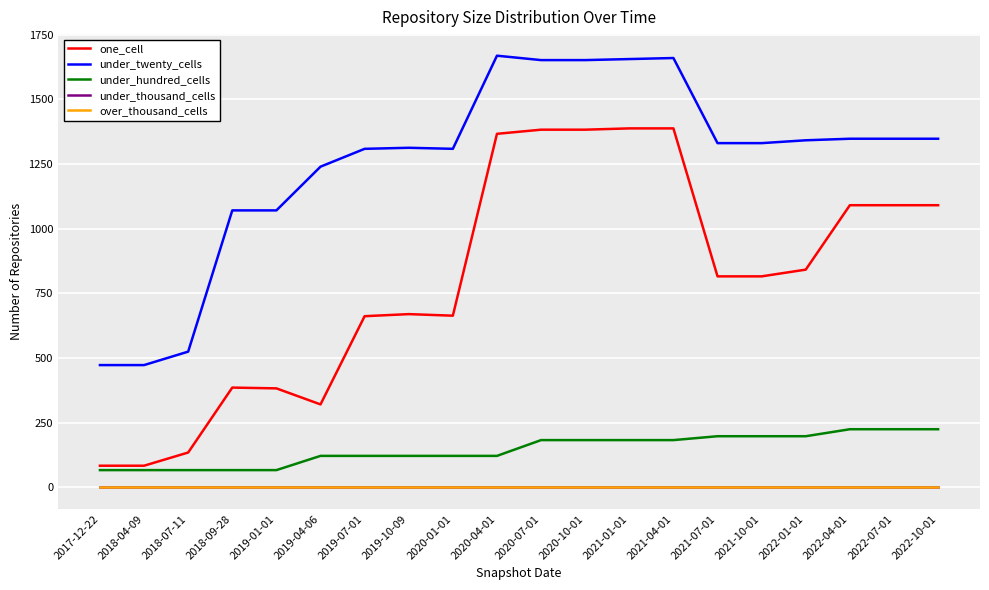

Reading left to right, what are all the values shown in this chart?

one_cell: 2017-12-22=84	2018-04-09=84	2018-07-11=135	2018-09-28=386	2019-01-01=383	2019-04-06=321	2019-07-01=662	2019-10-09=670	2020-01-01=664	2020-04-01=1367	2020-07-01=1383	2020-10-01=1383	2021-01-01=1388	2021-04-01=1388	2021-07-01=816	2021-10-01=816	2022-01-01=842	2022-04-01=1091	2022-07-01=1091	2022-10-01=1091
under_twenty_cells: 2017-12-22=473	2018-04-09=473	2018-07-11=525	2018-09-28=1071	2019-01-01=1071	2019-04-06=1240	2019-07-01=1309	2019-10-09=1313	2020-01-01=1309	2020-04-01=1669	2020-07-01=1652	2020-10-01=1652	2021-01-01=1656	2021-04-01=1660	2021-07-01=1331	2021-10-01=1331	2022-01-01=1342	2022-04-01=1348	2022-07-01=1348	2022-10-01=1348
under_hundred_cells: 2017-12-22=67	2018-04-09=67	2018-07-11=67	2018-09-28=67	2019-01-01=67	2019-04-06=122	2019-07-01=122	2019-10-09=122	2020-01-01=122	2020-04-01=122	2020-07-01=183	2020-10-01=183	2021-01-01=183	2021-04-01=183	2021-07-01=198	2021-10-01=198	2022-01-01=198	2022-04-01=225	2022-07-01=225	2022-10-01=225
under_thousand_cells: 2017-12-22=0	2018-04-09=0	2018-07-11=0	2018-09-28=0	2019-01-01=0	2019-04-06=0	2019-07-01=0	2019-10-09=0	2020-01-01=0	2020-04-01=0	2020-07-01=0	2020-10-01=0	2021-01-01=0	2021-04-01=0	2021-07-01=0	2021-10-01=0	2022-01-01=0	2022-04-01=0	2022-07-01=0	2022-10-01=0
over_thousand_cells: 2017-12-22=0	2018-04-09=0	2018-07-11=0	2018-09-28=0	2019-01-01=0	2019-04-06=0	2019-07-01=0	2019-10-09=0	2020-01-01=0	2020-04-01=0	2020-07-01=0	2020-10-01=0	2021-01-01=0	2021-04-01=0	2021-07-01=0	2021-10-01=0	2022-01-01=0	2022-04-01=0	2022-07-01=0	2022-10-01=0